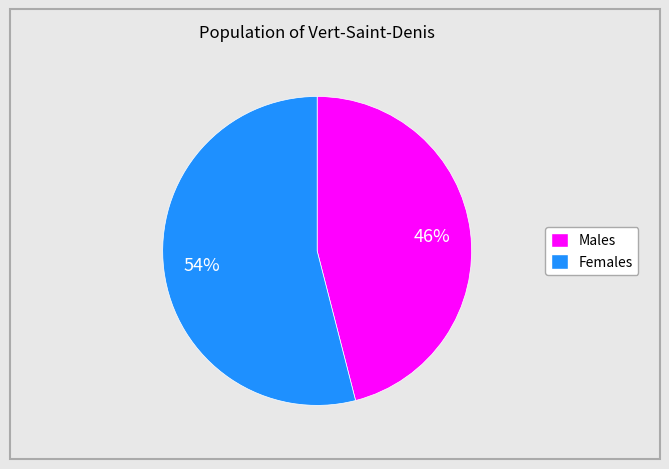

To the nearest percent, what is the average slice percentage?

50%